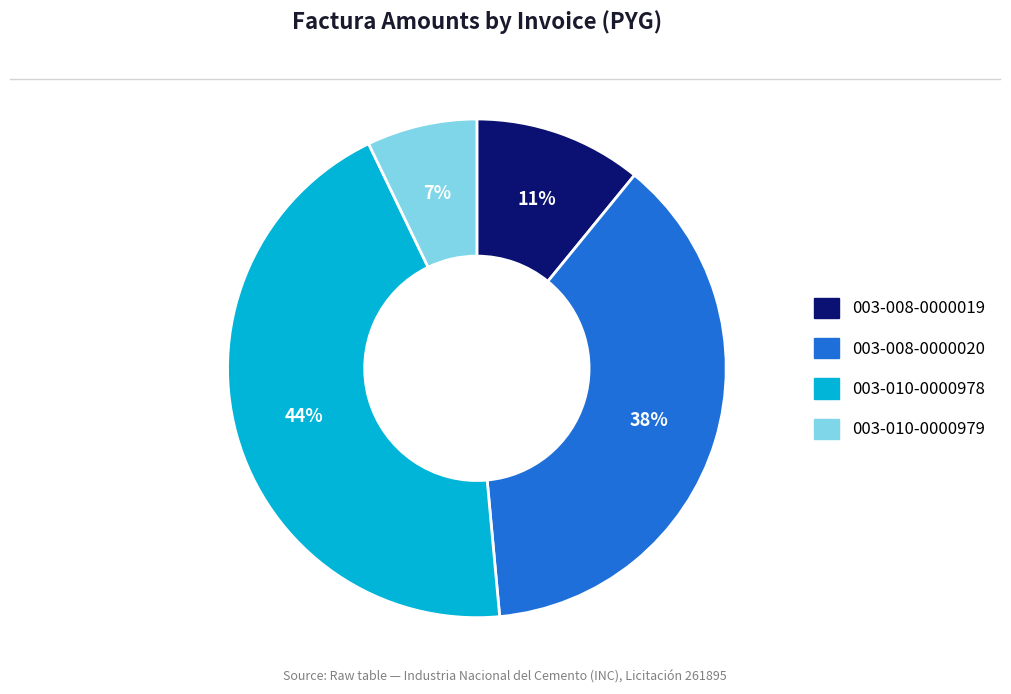

Does 003-008-0000019 represent more than half of the total?

No